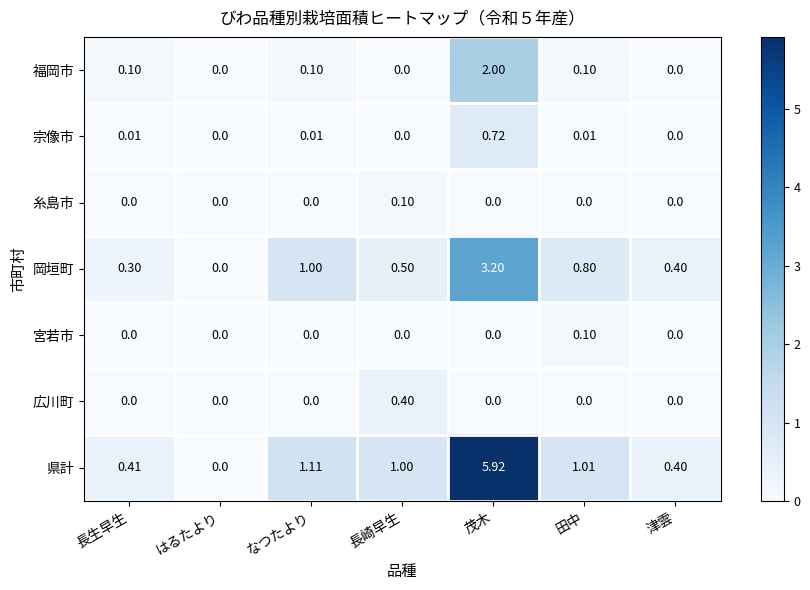

What is the spread (max minus min) of values at 津雲?

0.4